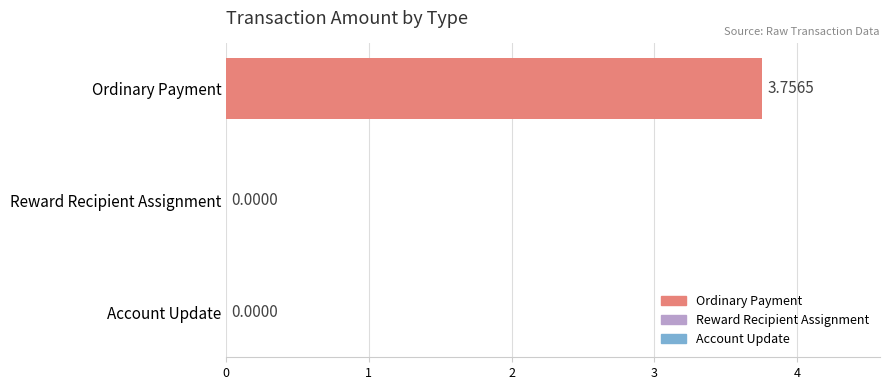

Are the bars grouped side by side (vs. stacked)?

No